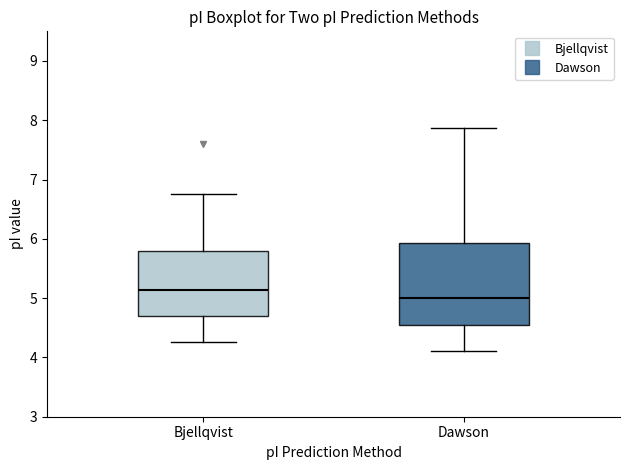

Reading left to right, read every box against the y-axis: the position of its median line, the range the box covers, and the ends of its whiskers. The values are not printed on the chart, so give them approximately, as read against the axis.

Bjellqvist: median 5.1, box 4.7 to 5.8, whiskers 4.3 to 6.8
Dawson: median 5.0, box 4.5 to 5.9, whiskers 4.1 to 7.9